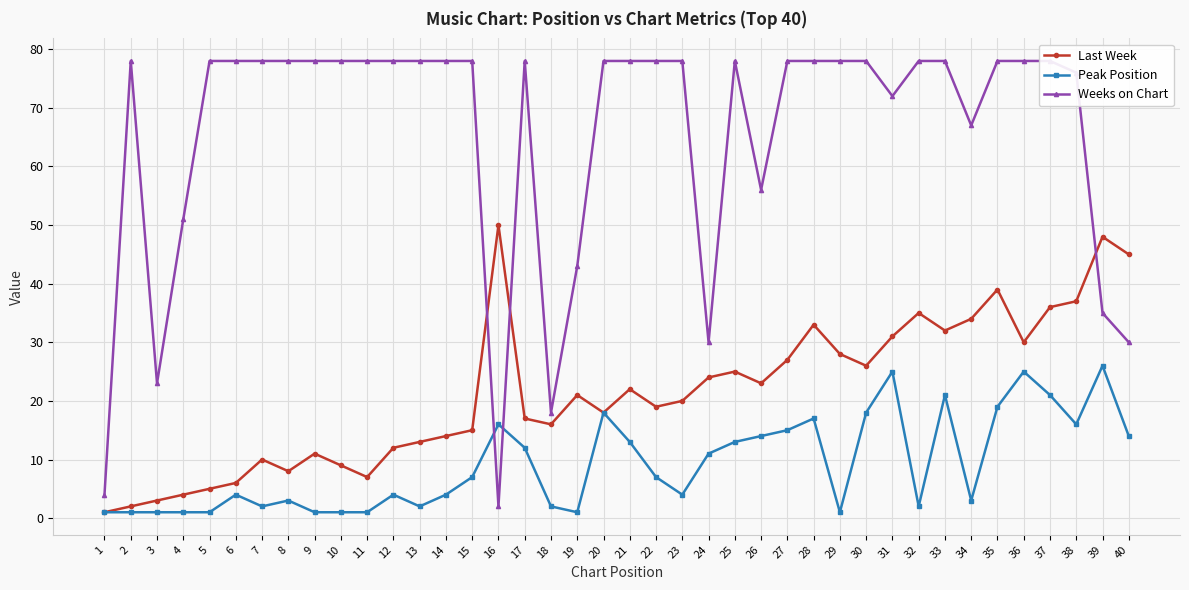

How many intersections are there between Last Week and Weeks on Chart?

3